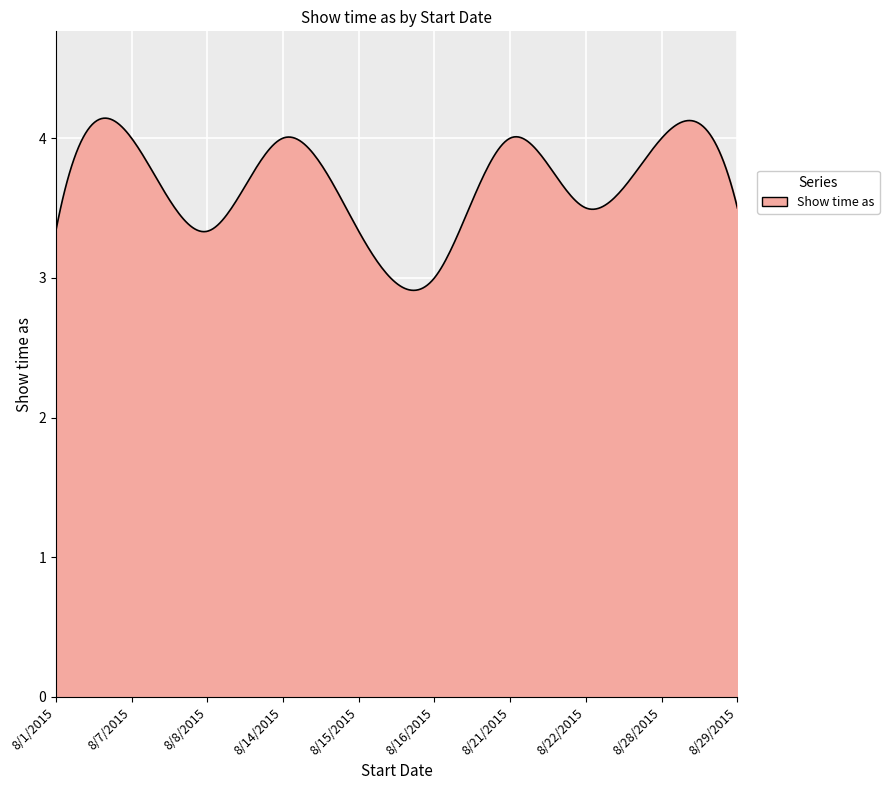

How many lines are shown in the chart?

1